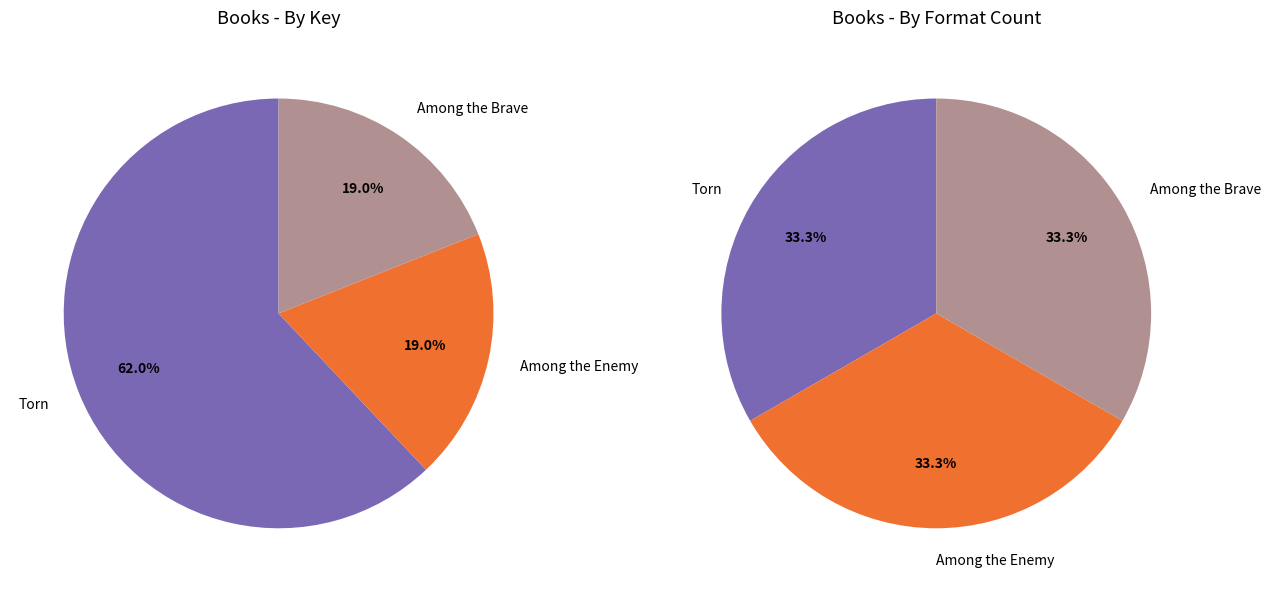

What is the change in value from Torn to Among the Enemy?

-43745730